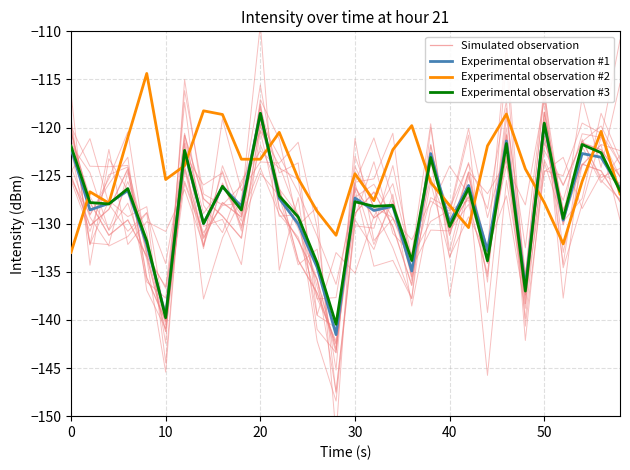

Which series has the largest total across all categories?

Experimental observation #2